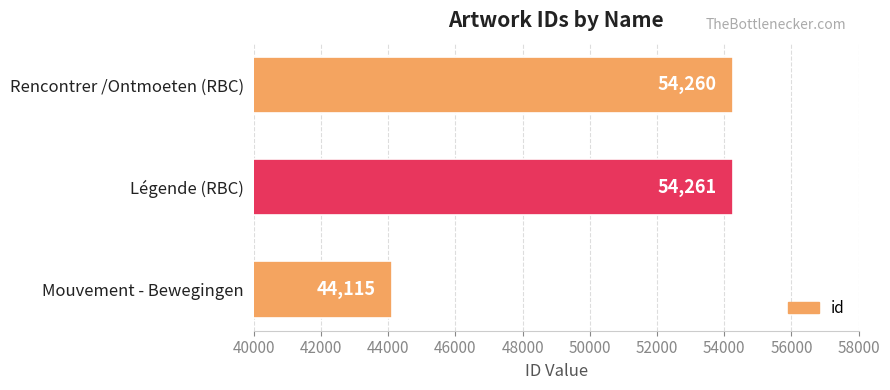

Does the chart contain stacked bars?

No